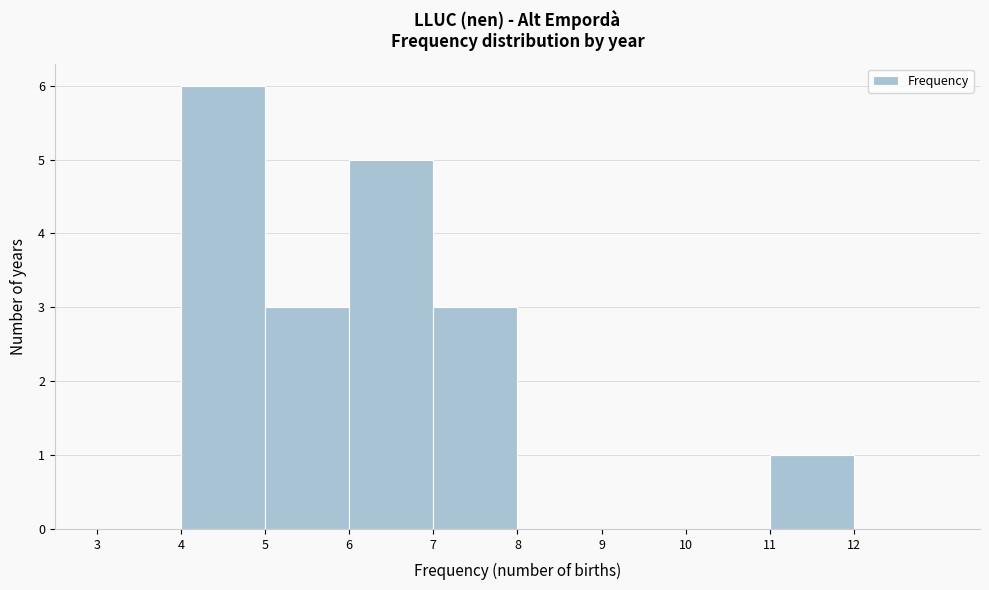

How tall is the bar that spans 4 to 5 on the x-axis? The values are not printed on the chart, so give them approximately, as read against the axis.

6